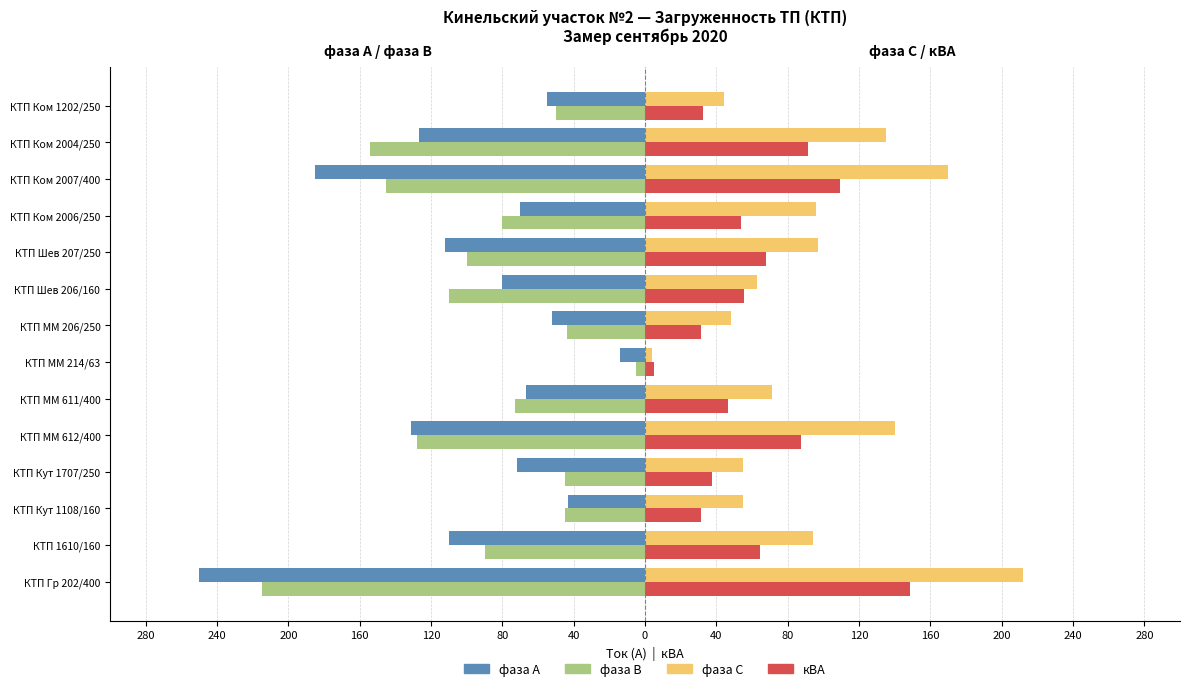

What are all the series names shown in the legend?

фаза А, фаза В, фаза С, кВА